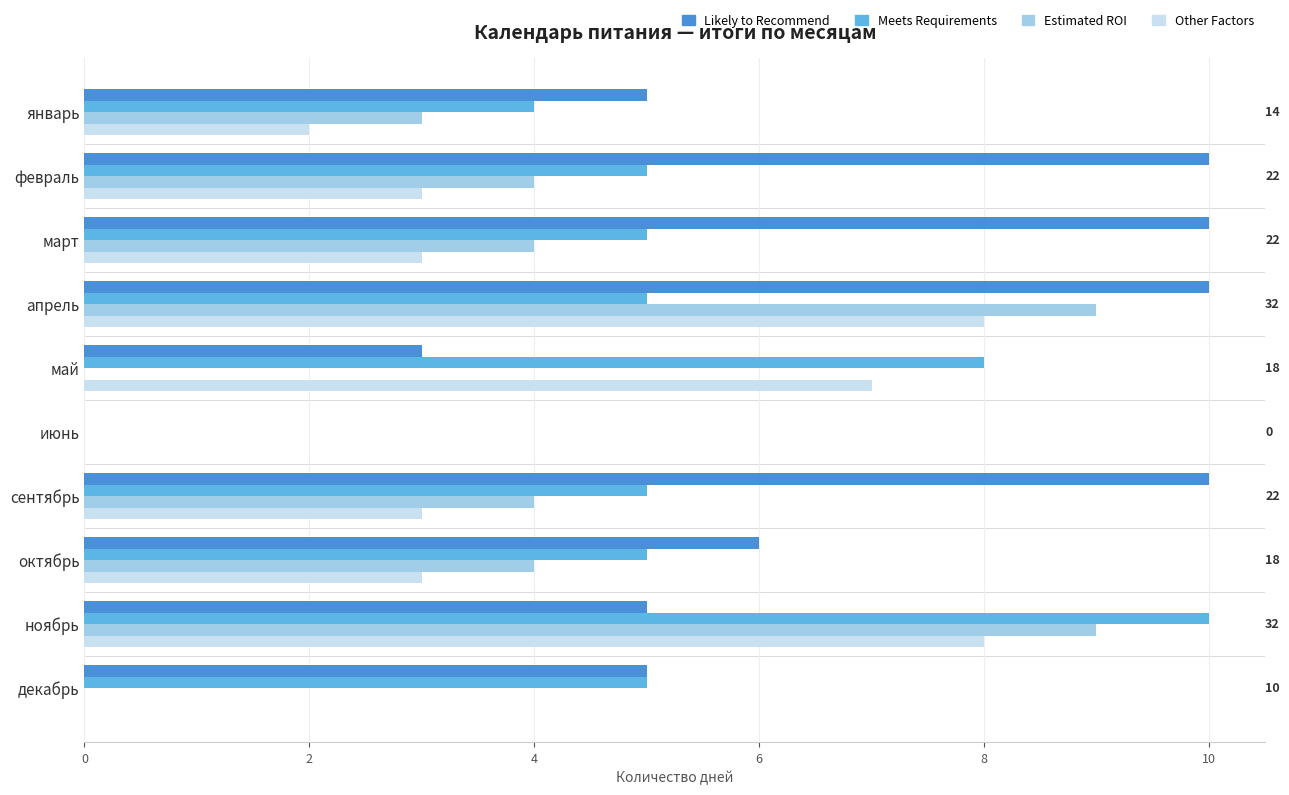

Which series changed the most between март and июнь?

Likely to Recommend